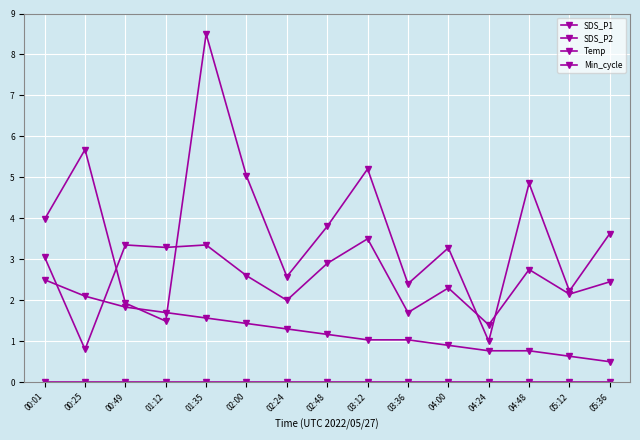

Is it true that Temp equals 0.6 at 02:00?

False